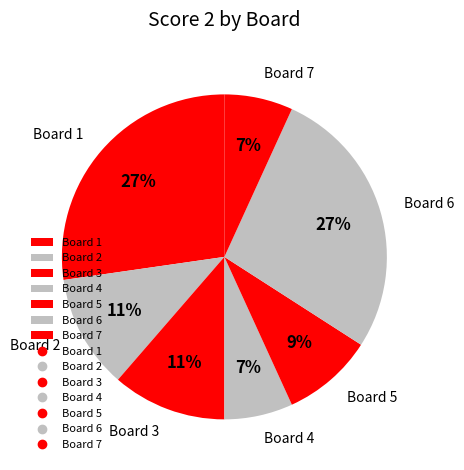

Is the sum of Board 7 and Board 5 greater than half?

No